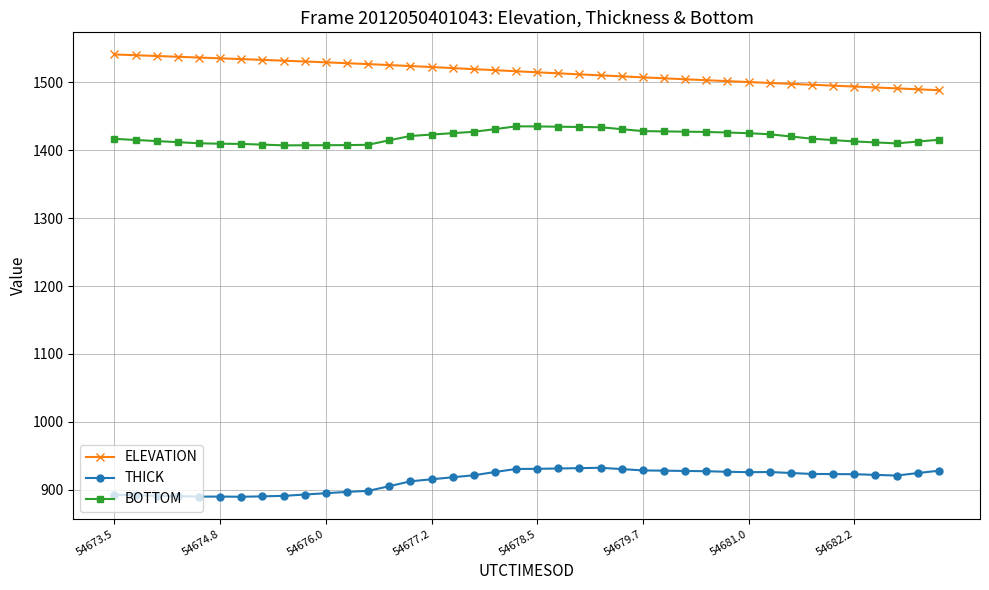

List the series in order of their peak value, highest first.

ELEVATION, BOTTOM, THICK